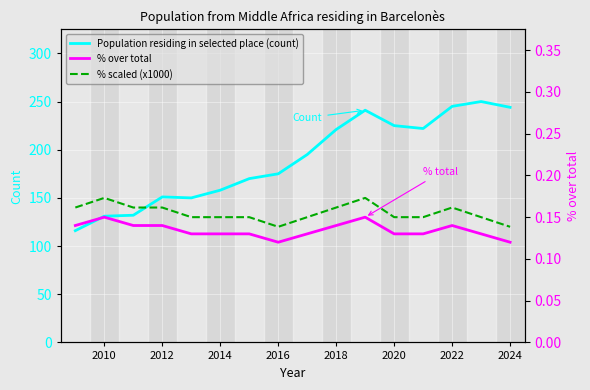

How many lines are shown in the chart?

3